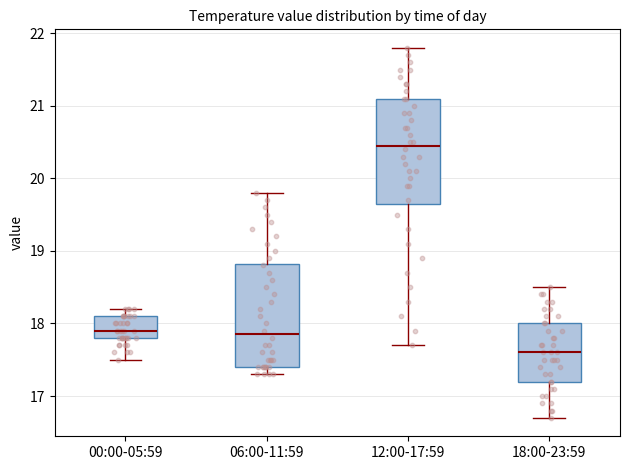

Which box's median line is the highest?

12:00-17:59